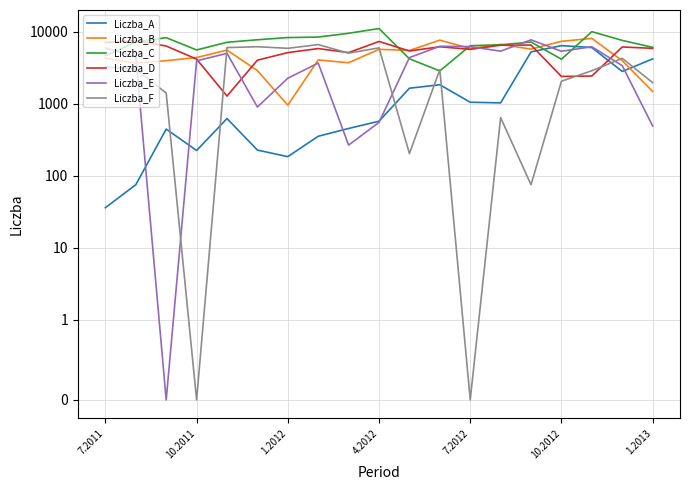

What is the maximum value for Liczba_C?

11028